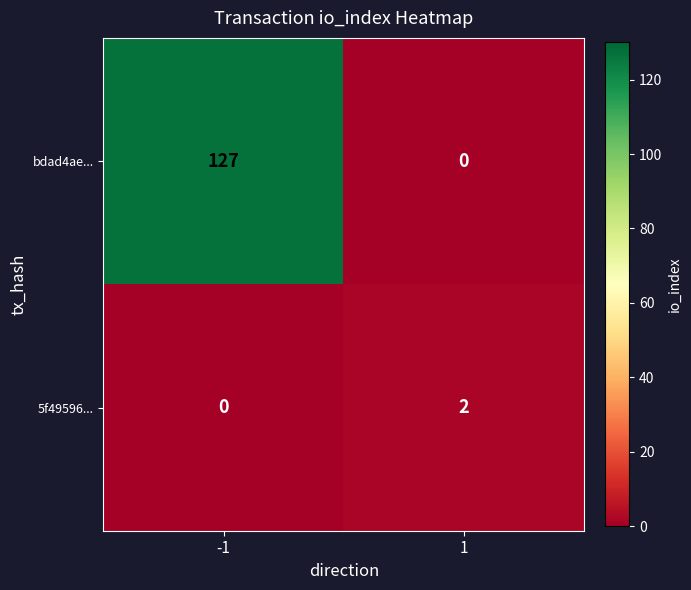

What is the difference between the maximum and minimum values in the bdad4ae... series?

127